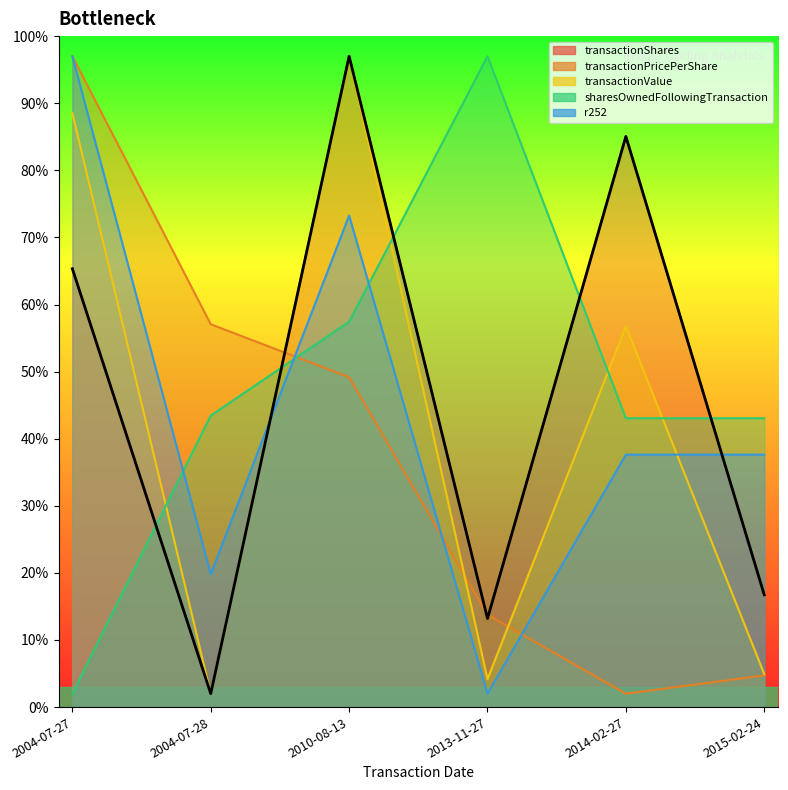

True or false: transactionPricePerShare has a value of 7.8 at 2013-11-27.

False